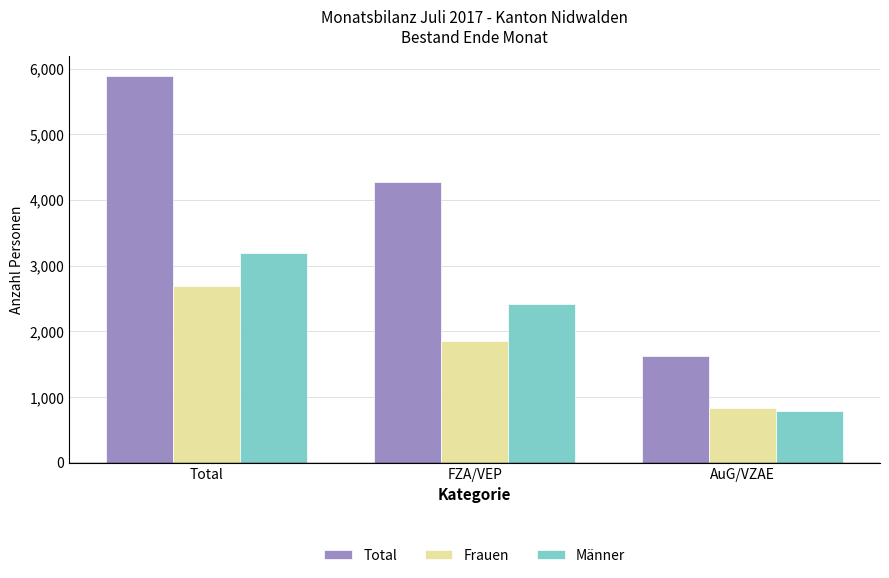

Which series has the widest spread of values?

Total